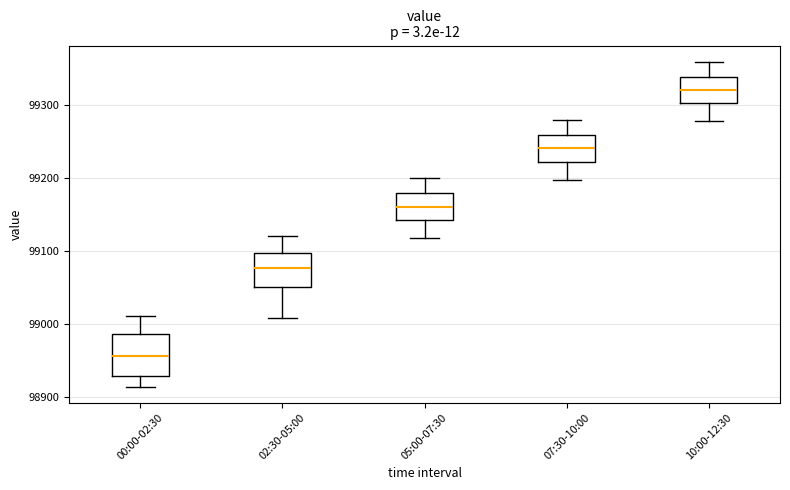

Where is the upper edge of the box for 02:30-05:00 on the y-axis? The values are not printed on the chart, so give them approximately, as read against the axis.

99100